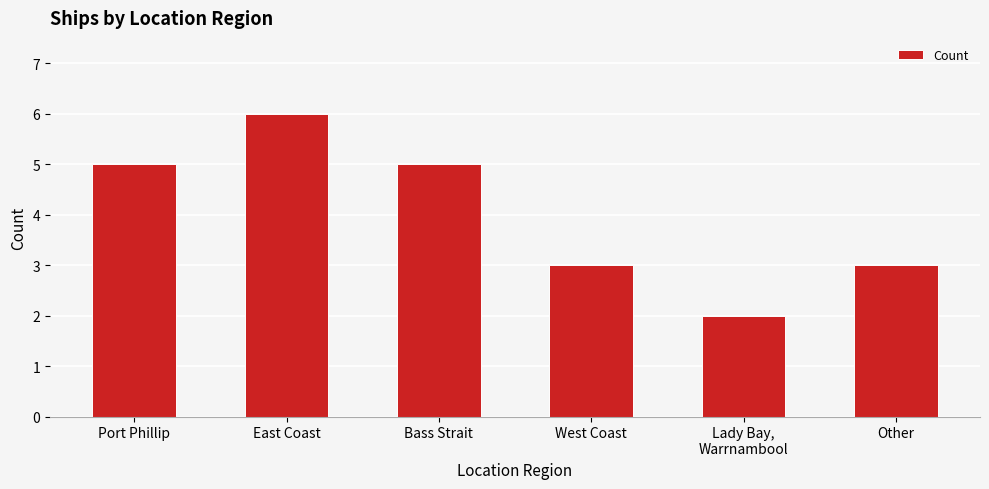

What is the change in value from Lady Bay,
Warrnambool to Other?

+1